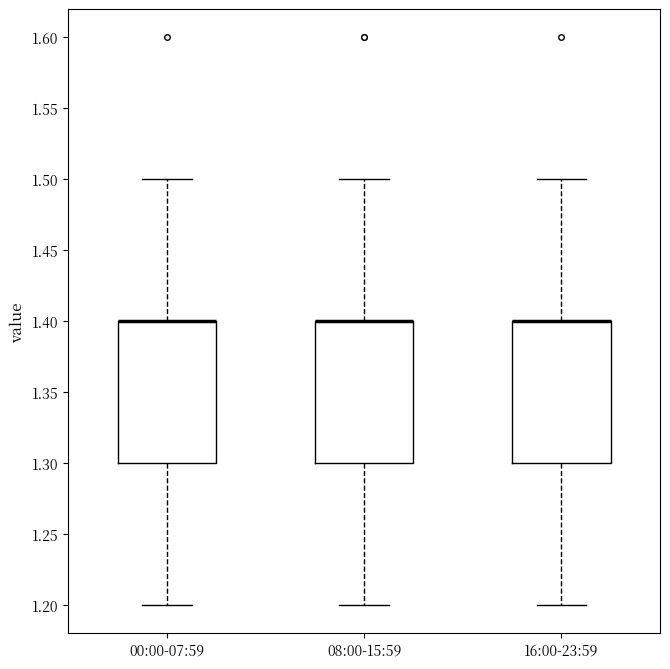

Reading left to right, read every box against the y-axis: the position of its median line, the range the box covers, and the ends of its whiskers. The values are not printed on the chart, so give them approximately, as read against the axis.

00:00-07:59: median 1.4 (drawn on the box's upper edge), box 1.3 to 1.4, whiskers 1.2 to 1.5
08:00-15:59: median 1.4 (drawn on the box's upper edge), box 1.3 to 1.4, whiskers 1.2 to 1.5
16:00-23:59: median 1.4 (drawn on the box's upper edge), box 1.3 to 1.4, whiskers 1.2 to 1.5